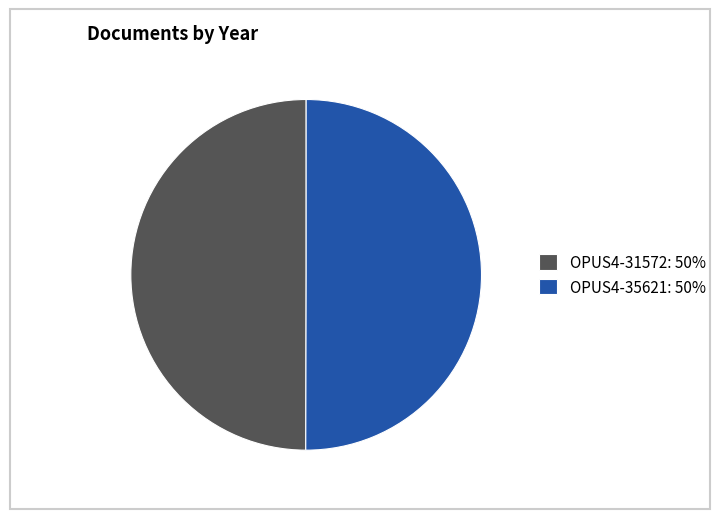

Is it true that OPUS4-35621: 50% is 35% of the pie?

False